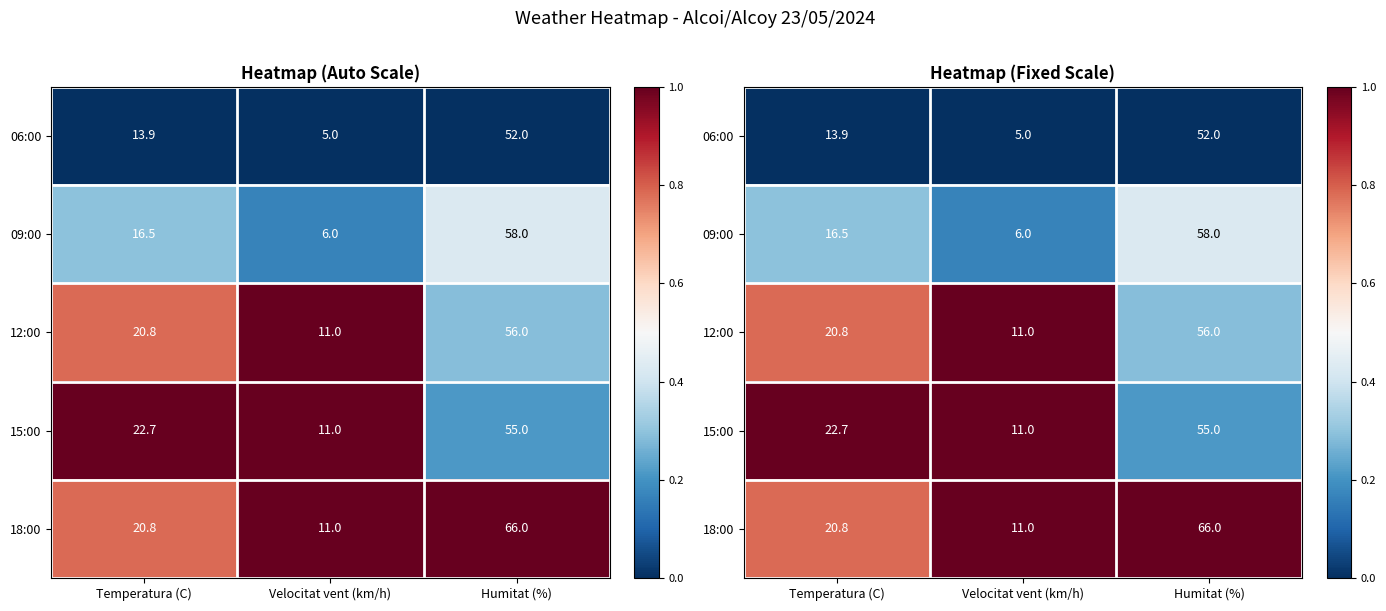

How many distinct data groups are displayed?

5